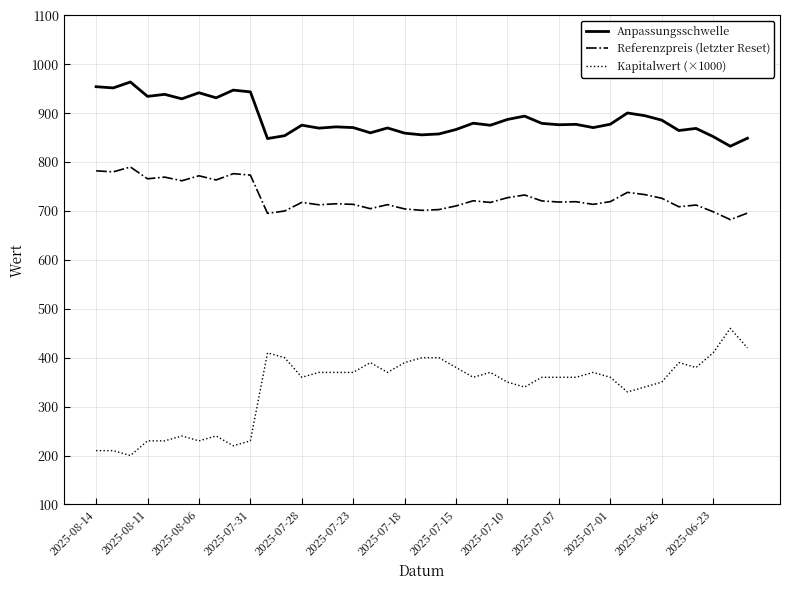

What is the maximum value shown in the chart?

963.8